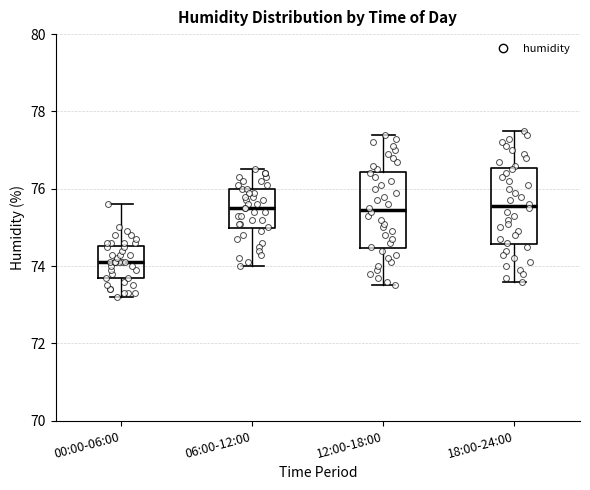

Where does the upper whisker of the box for 06:00-12:00 end on the y-axis? The values are not printed on the chart, so give them approximately, as read against the axis.

76.6